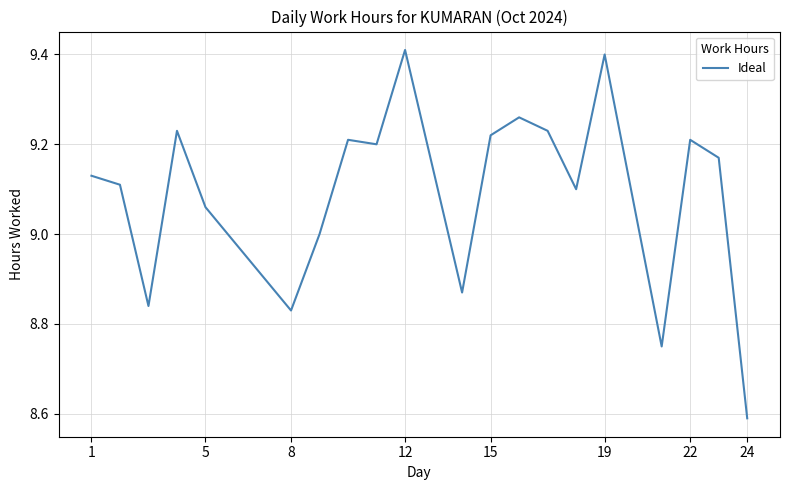

What is the ratio of the value at 12 to the value at 19?

1.0